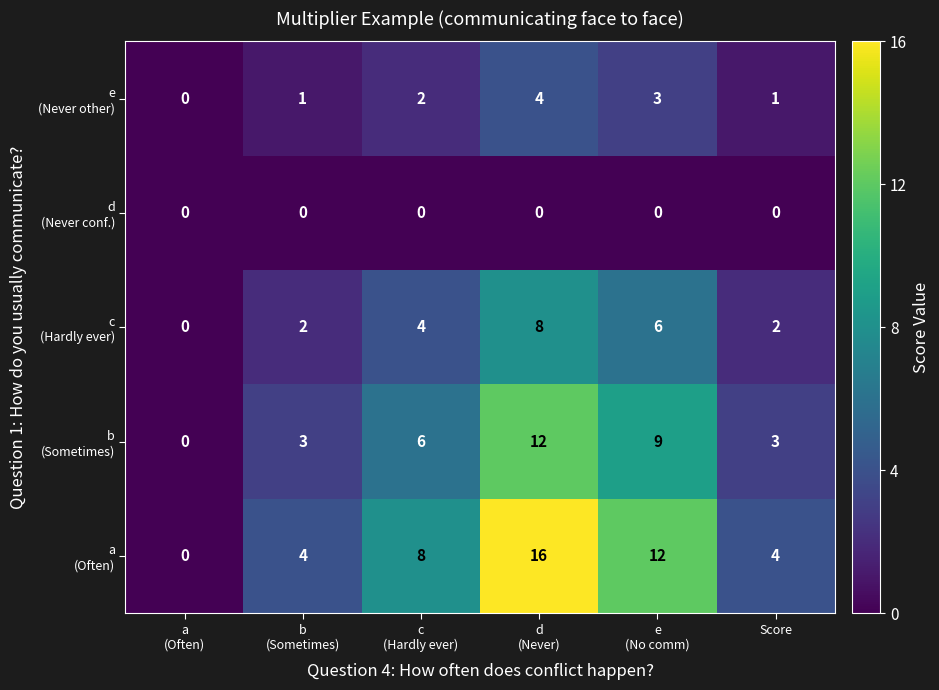

What is the spread (max minus min) of values at e
(No comm)?

12